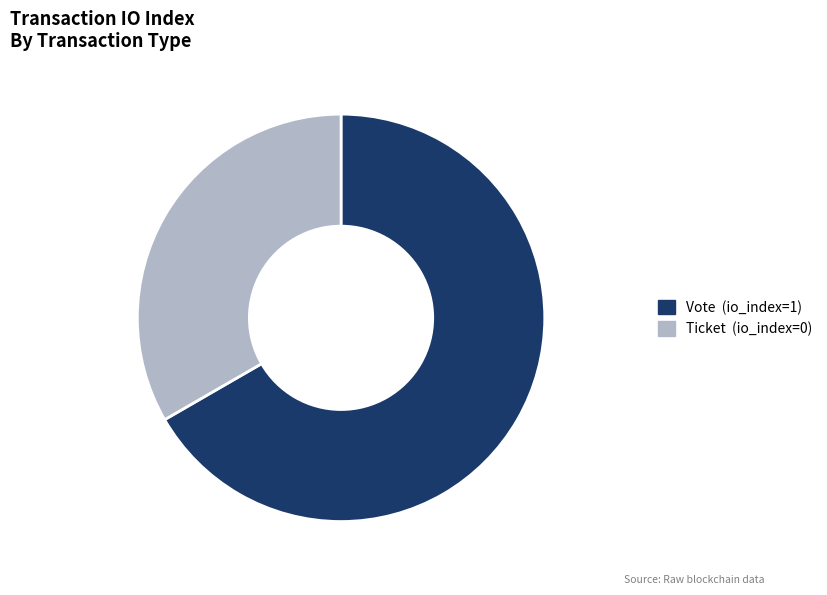

Between Vote and Ticket, which is larger?

Vote